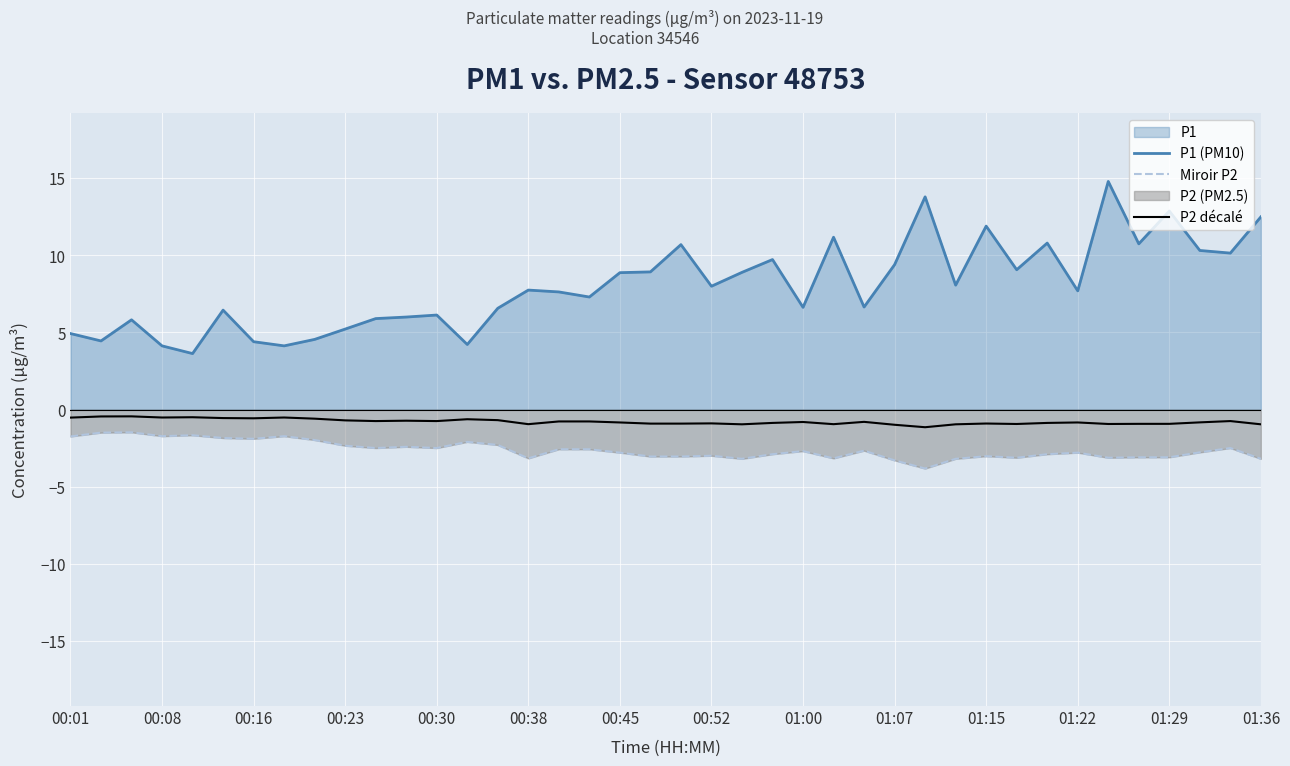

At which label does P1 (PM10) first exceed 7?

00:38